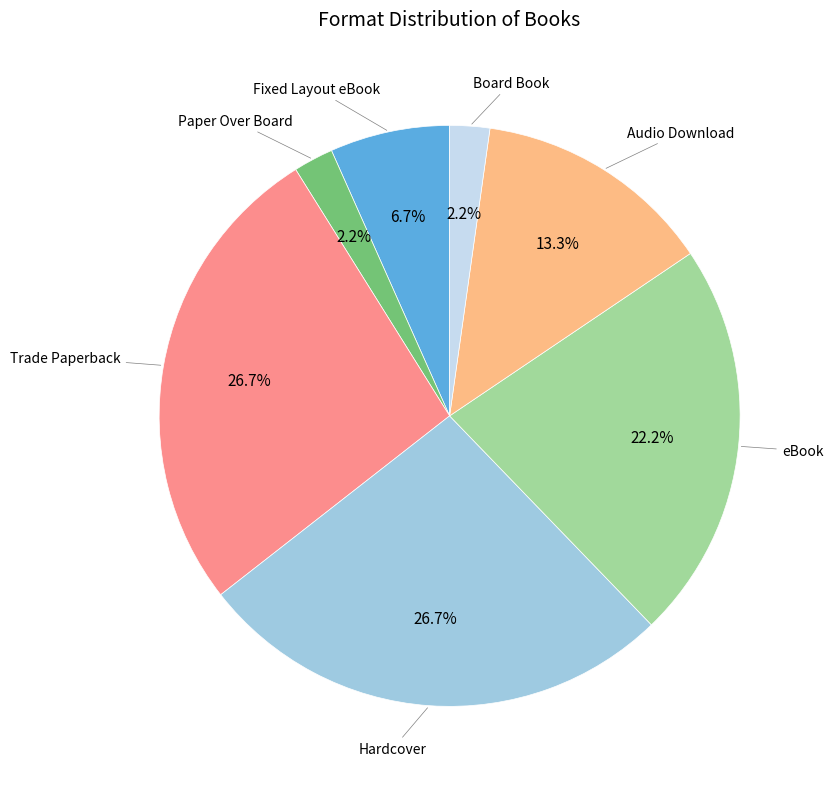

Is there any slice that represents more than half of the pie?

No